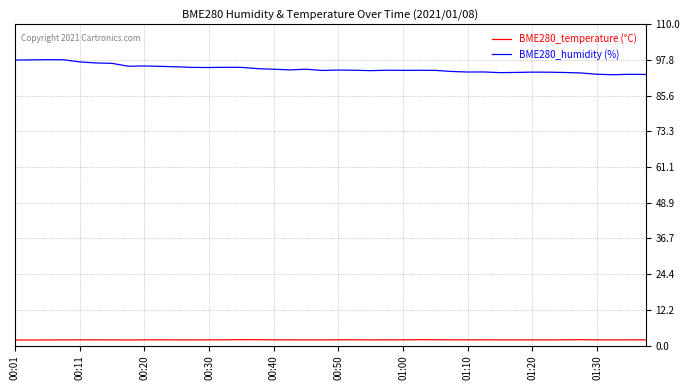

What is the maximum value shown in the chart?

97.9